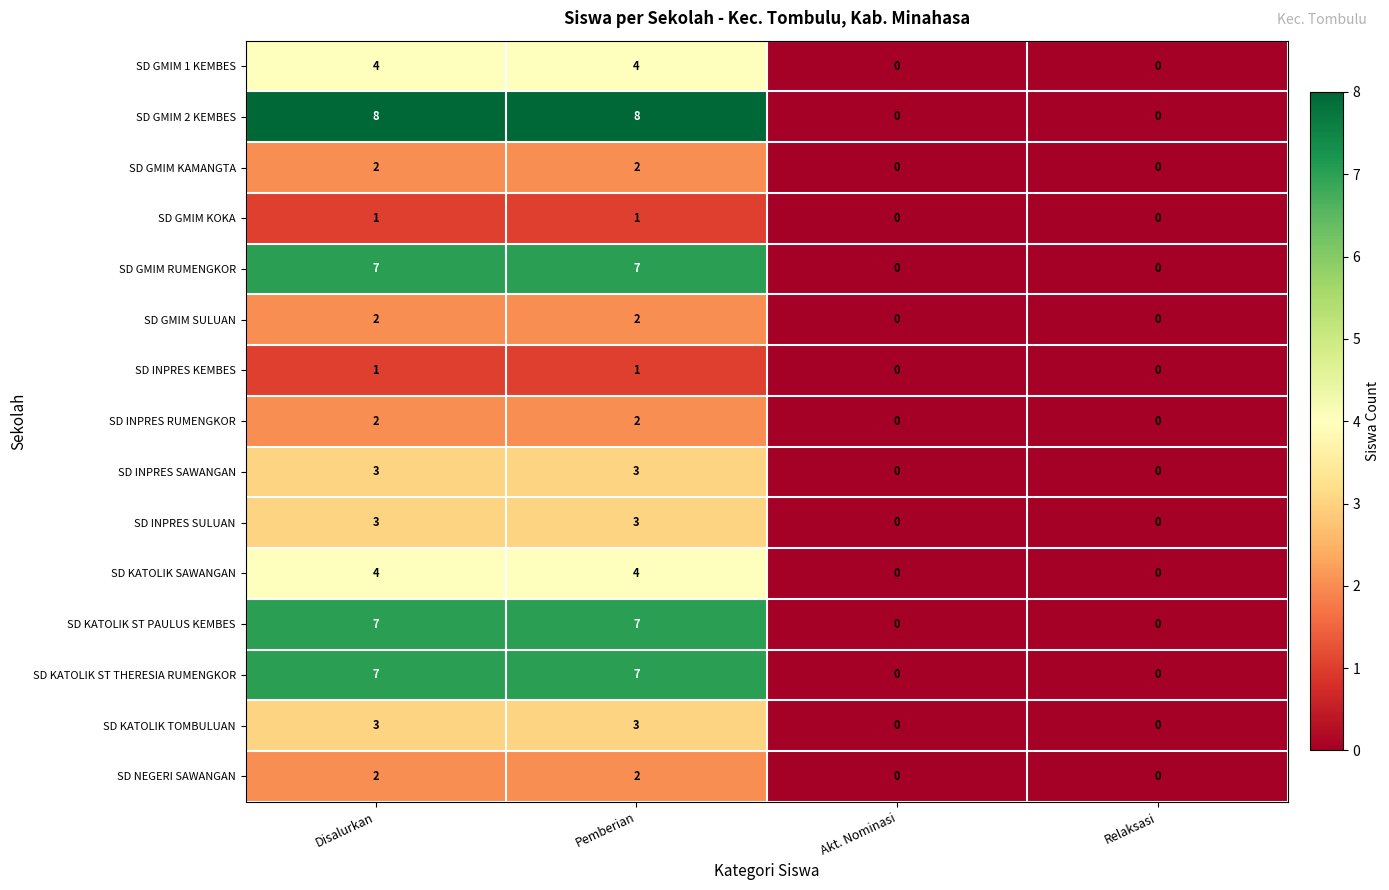

The value of SD GMIM SULUAN at Disalurkan is 2. True or false?

True